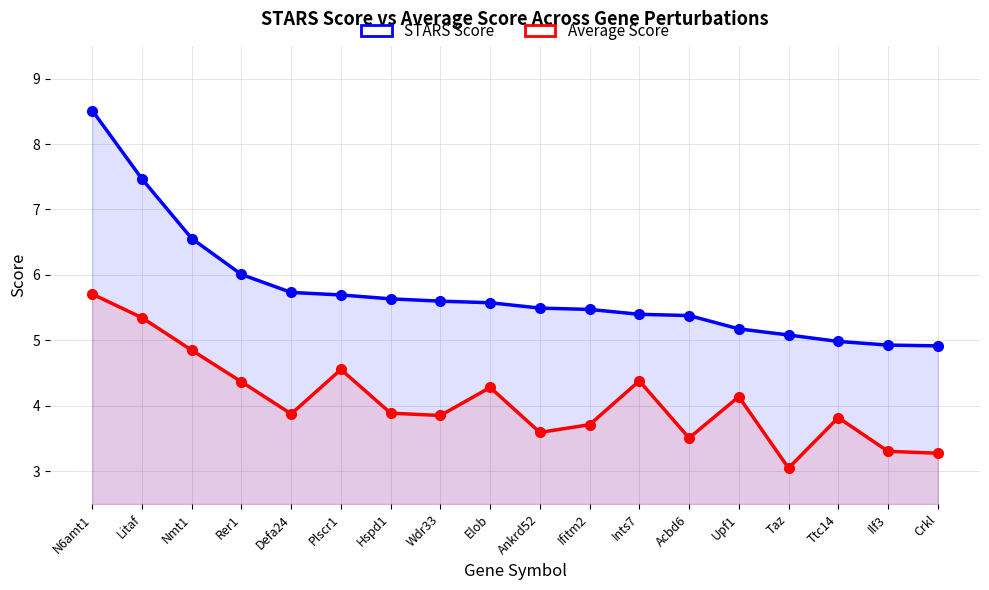

Where is the first local maximum for Average Score?

Plscr1